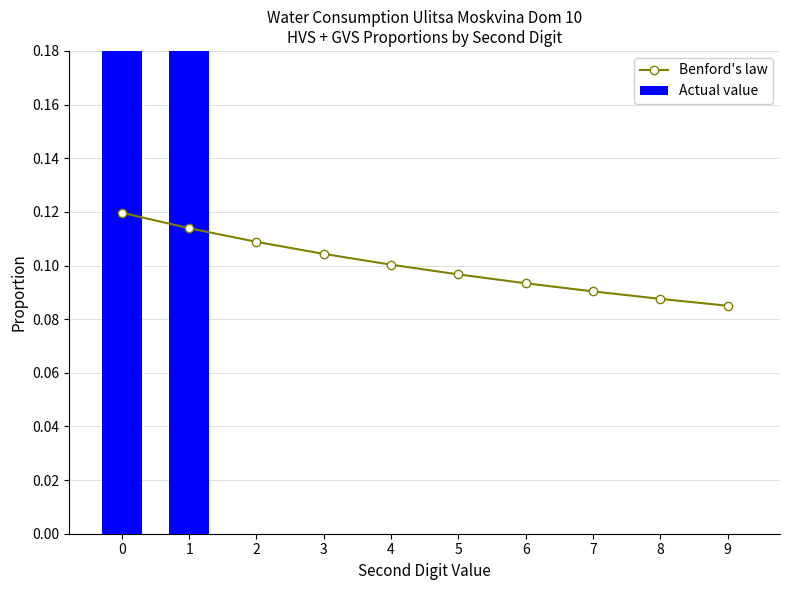

List the series in order of their overall mean, lowest first.

Benford's law, Actual value